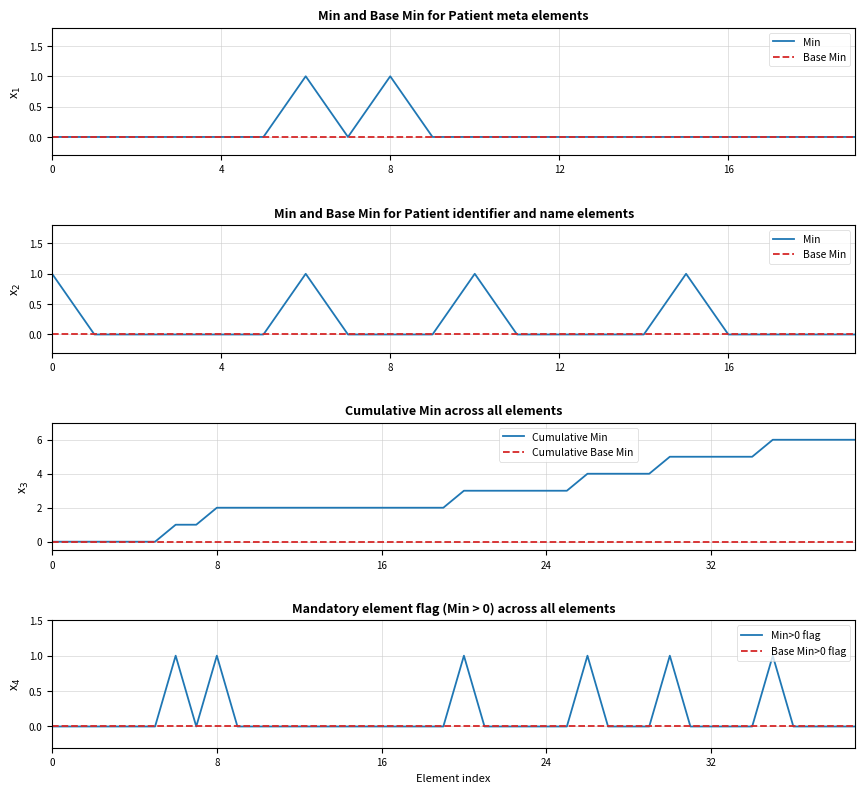

Which category has the lowest value across all series?

Min